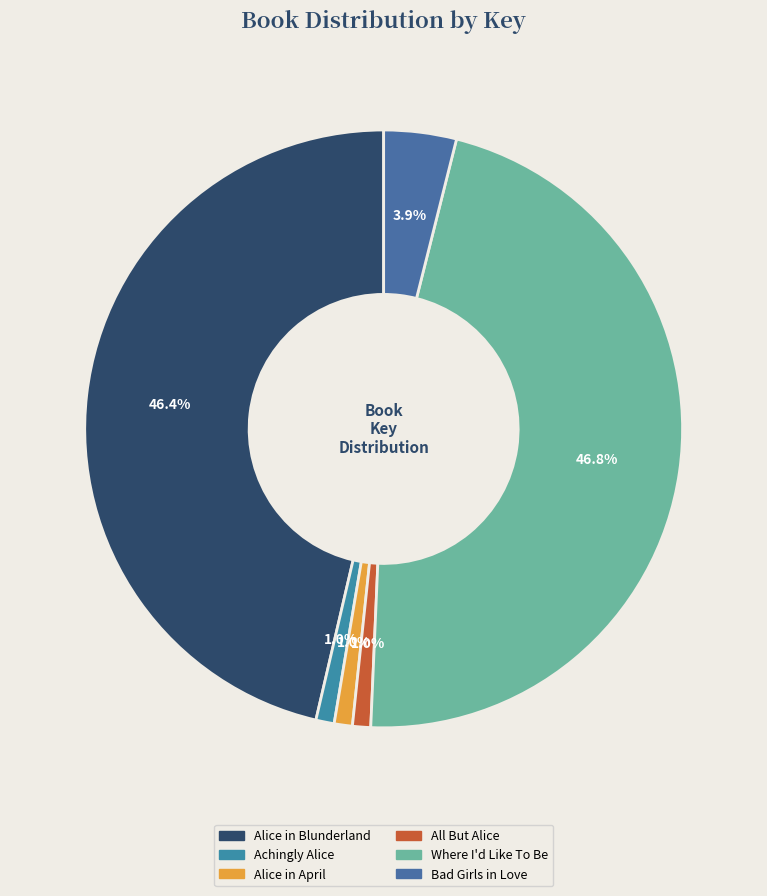

What is the largest slice in the pie chart?

Where I'd Like To Be